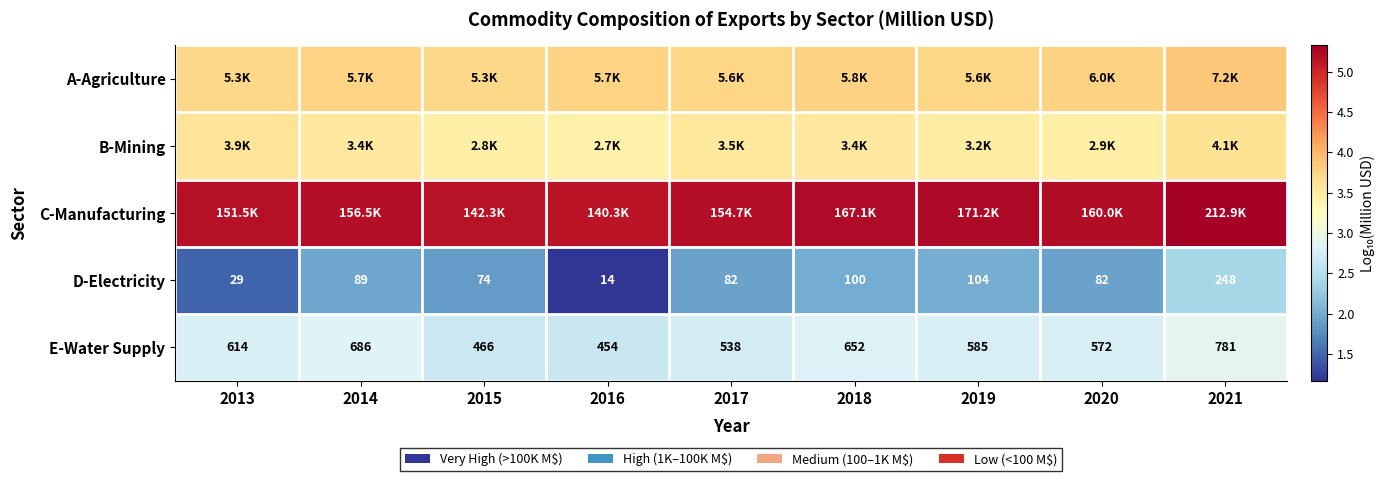

At which category is the sum across all series the highest?

2021